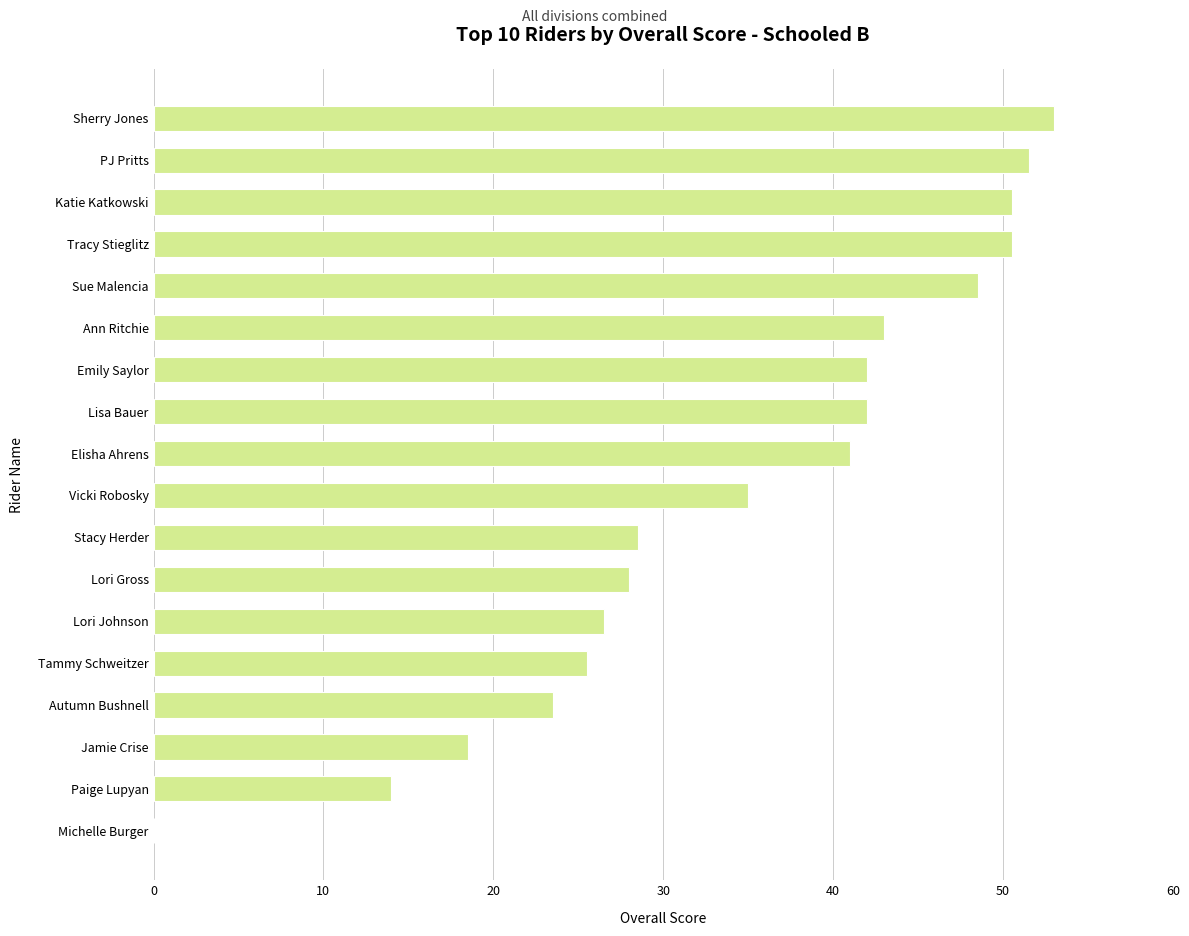

What is the sum of the values at Sherry Jones and Sue Malencia?

101.5